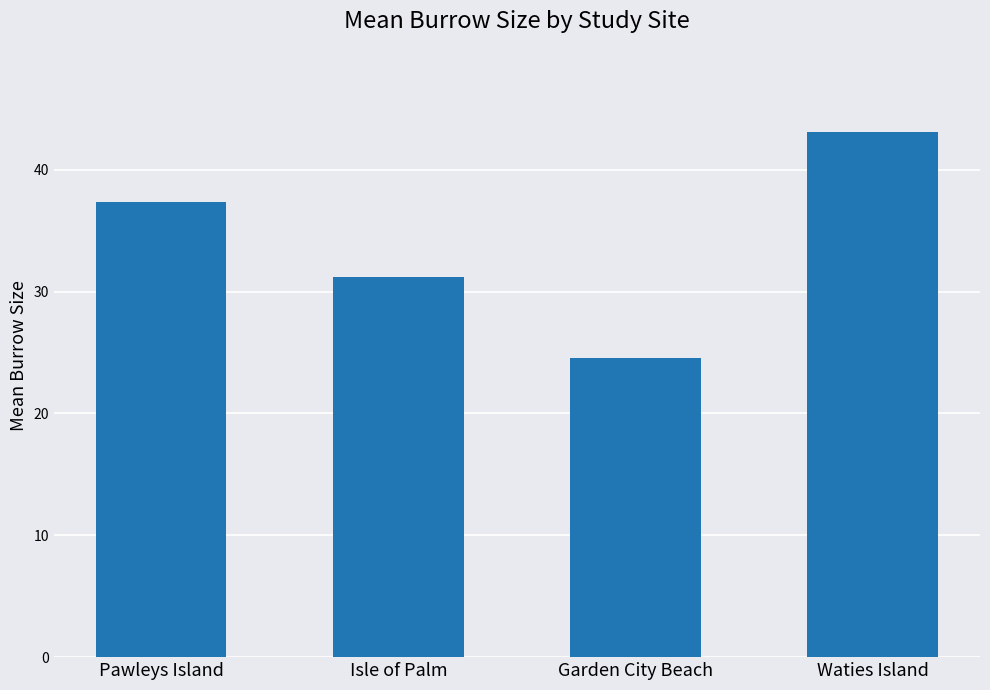

What is the label of the 2nd bar from the right?

Garden City Beach